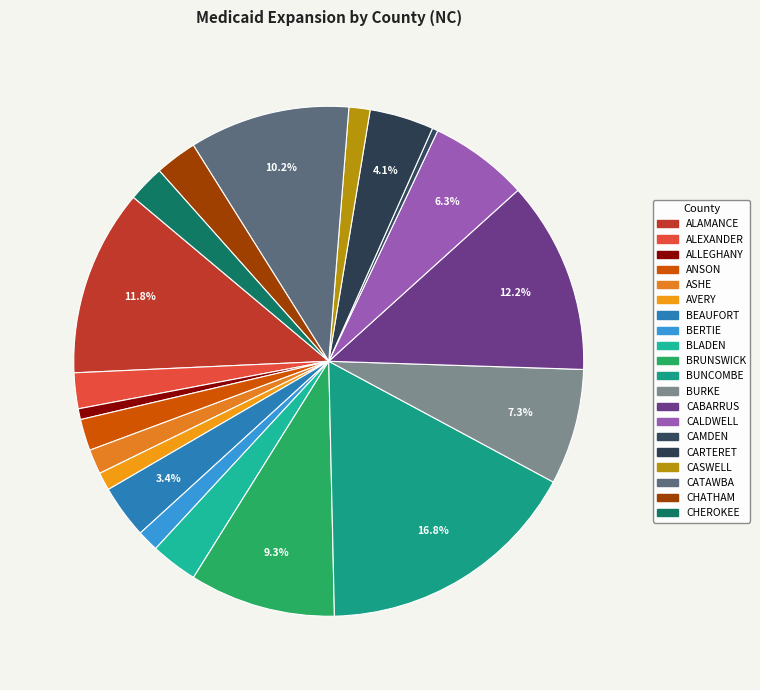

How many segments does this pie chart have?

20